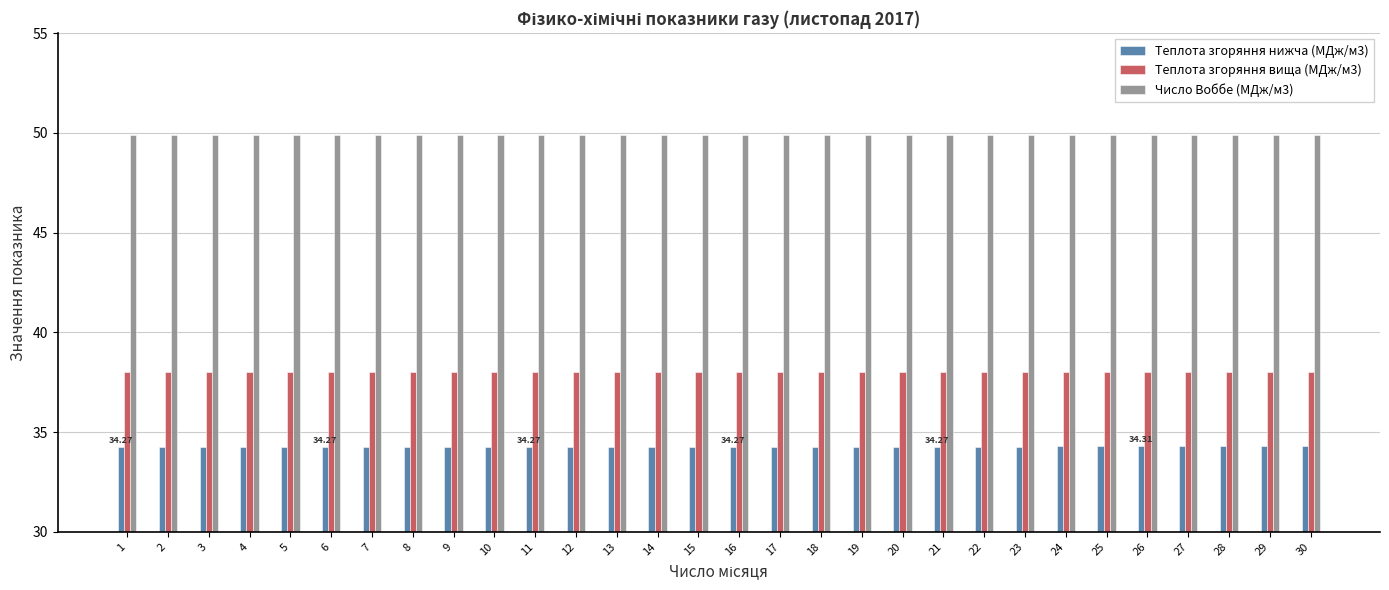

Read the Число Воббе (МДж/м3) value at 17.

49.9